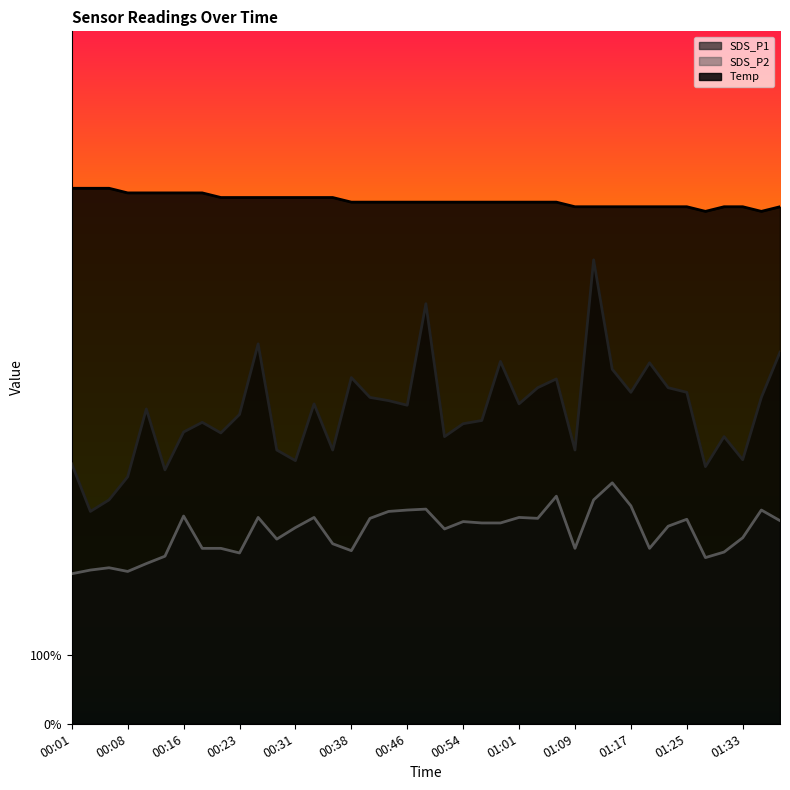

How many data points in SDS_P2 are above 4?

23